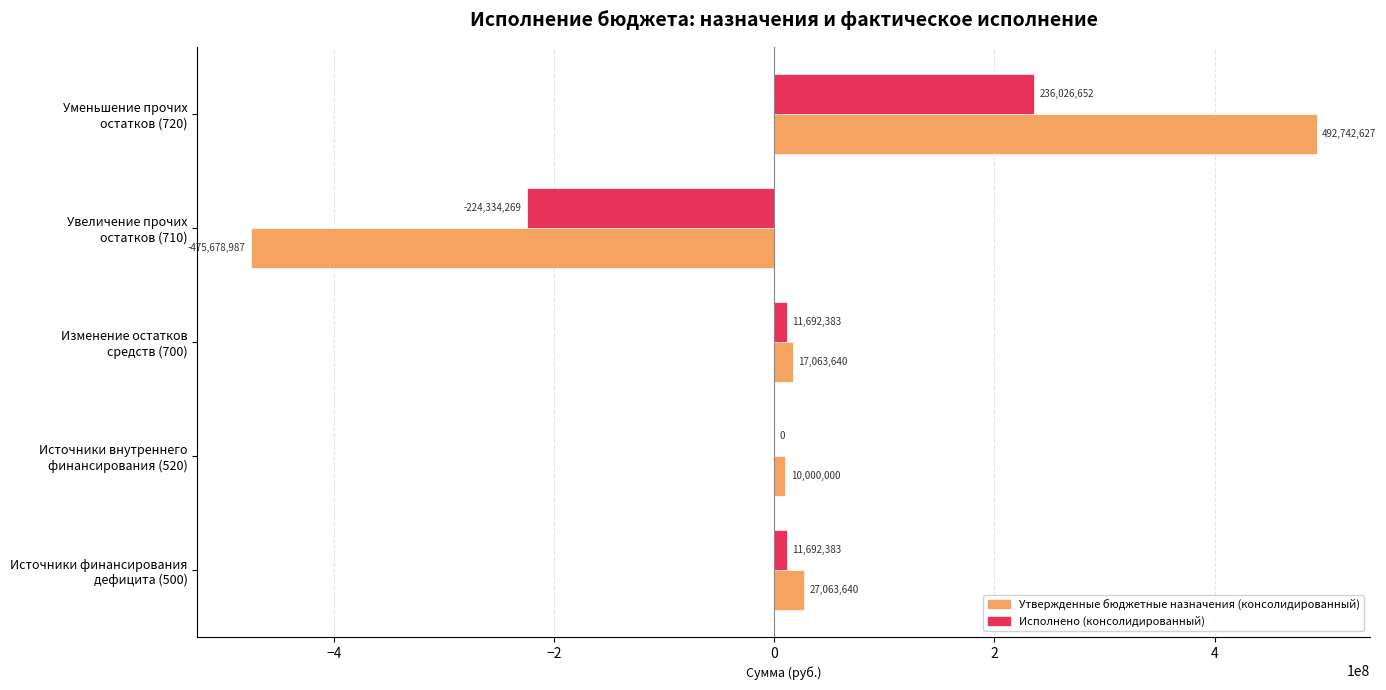

How many values in the Исполнено (консолидированный) series exceed 11692382?

3